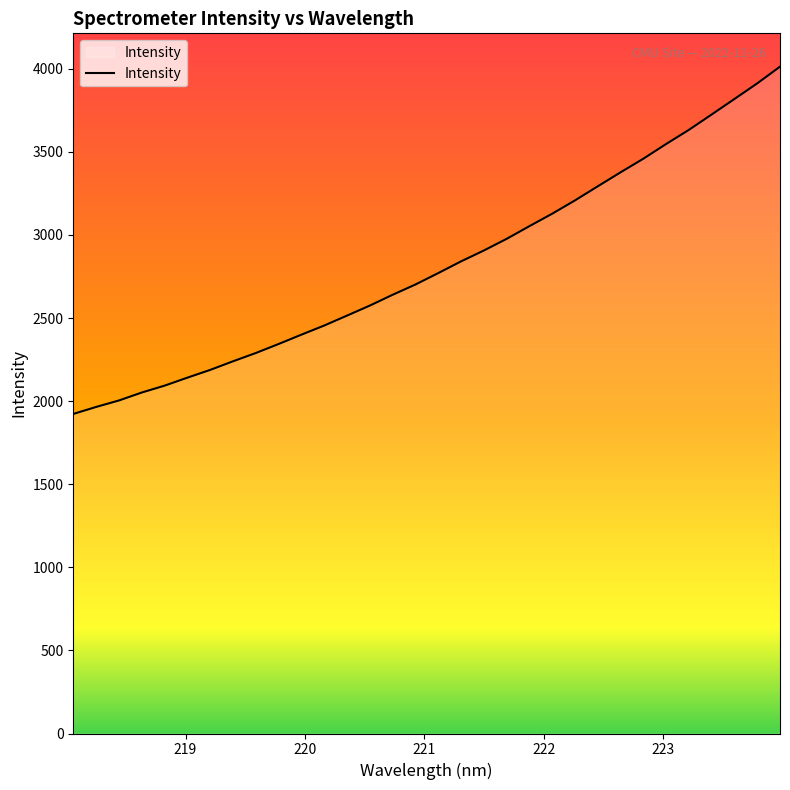

What is the difference between the maximum and minimum values?

2089.9